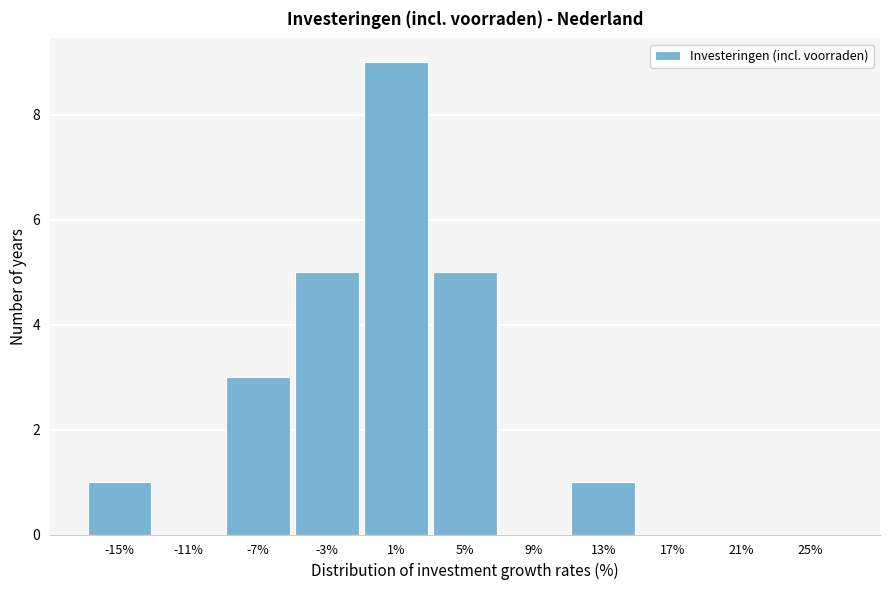

Reading left to right, extract all data points from this chart.

-15%=1	-11%=0	-7%=3	-3%=5	1%=9	5%=5	9%=0	13%=1	17%=0	21%=0	25%=0